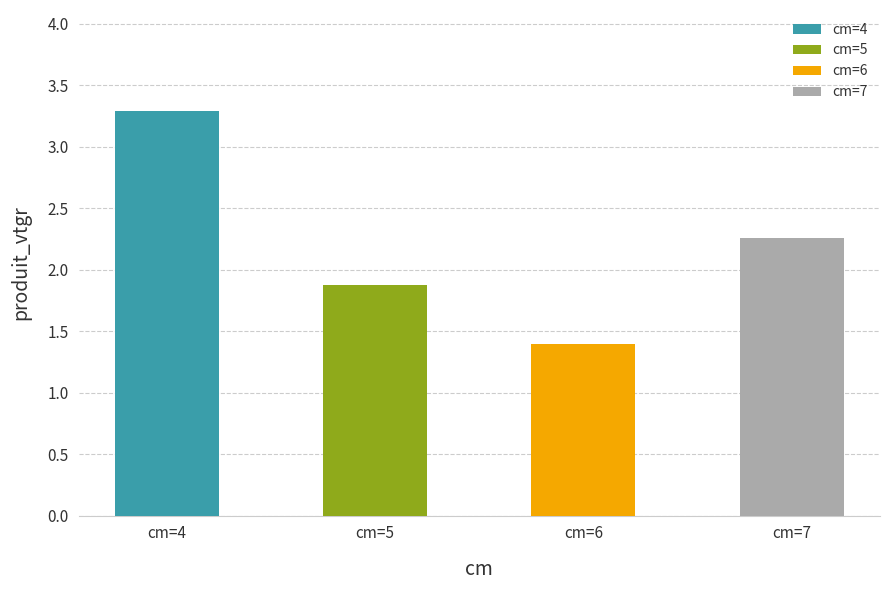

The value at cm=6 is 0.4. True or false?

False